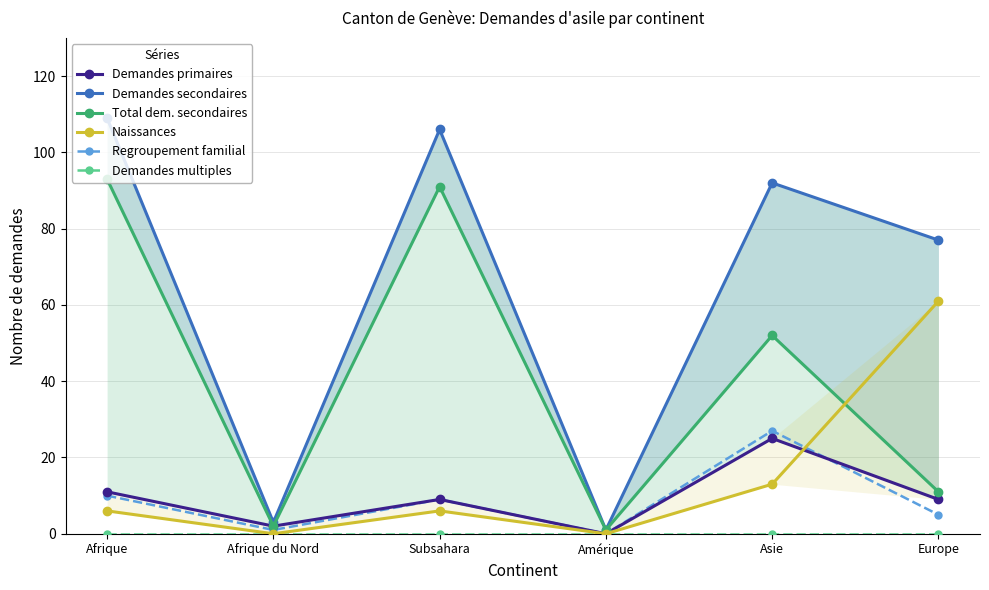

Rank the series by their maximum value, from lowest to highest.

Demandes multiples, Demandes primaires, Regroupement familial, Naissances, Total dem. secondaires, Demandes secondaires